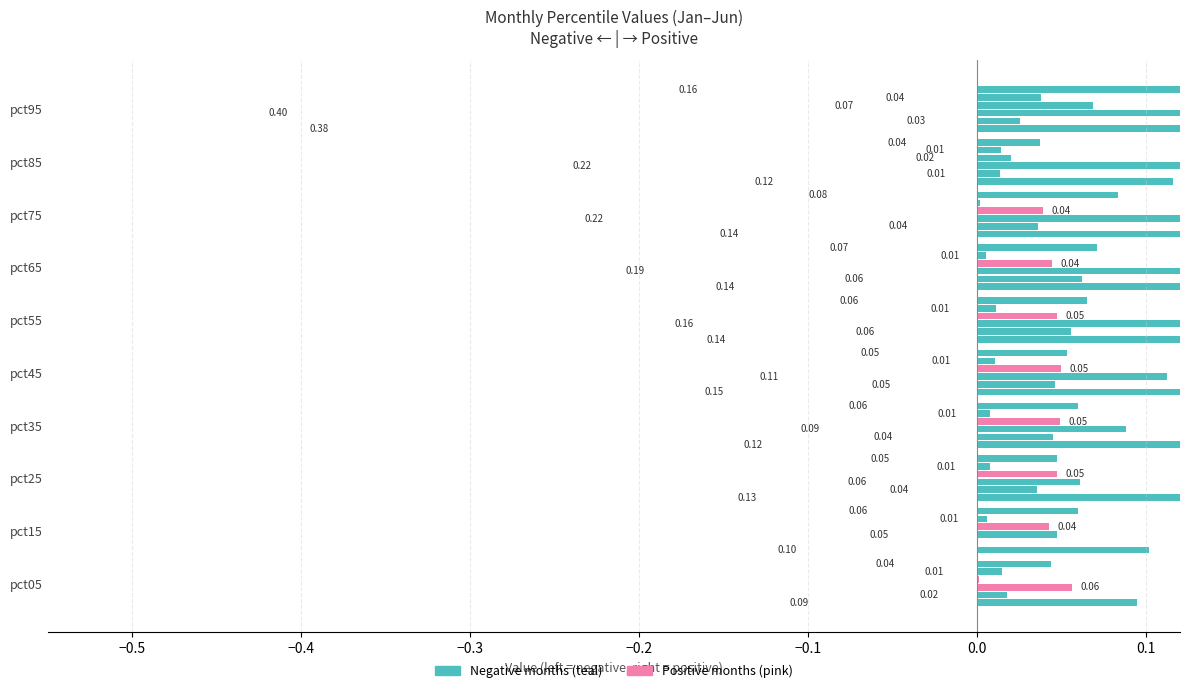

What is the minimum value for Jan?

0.1